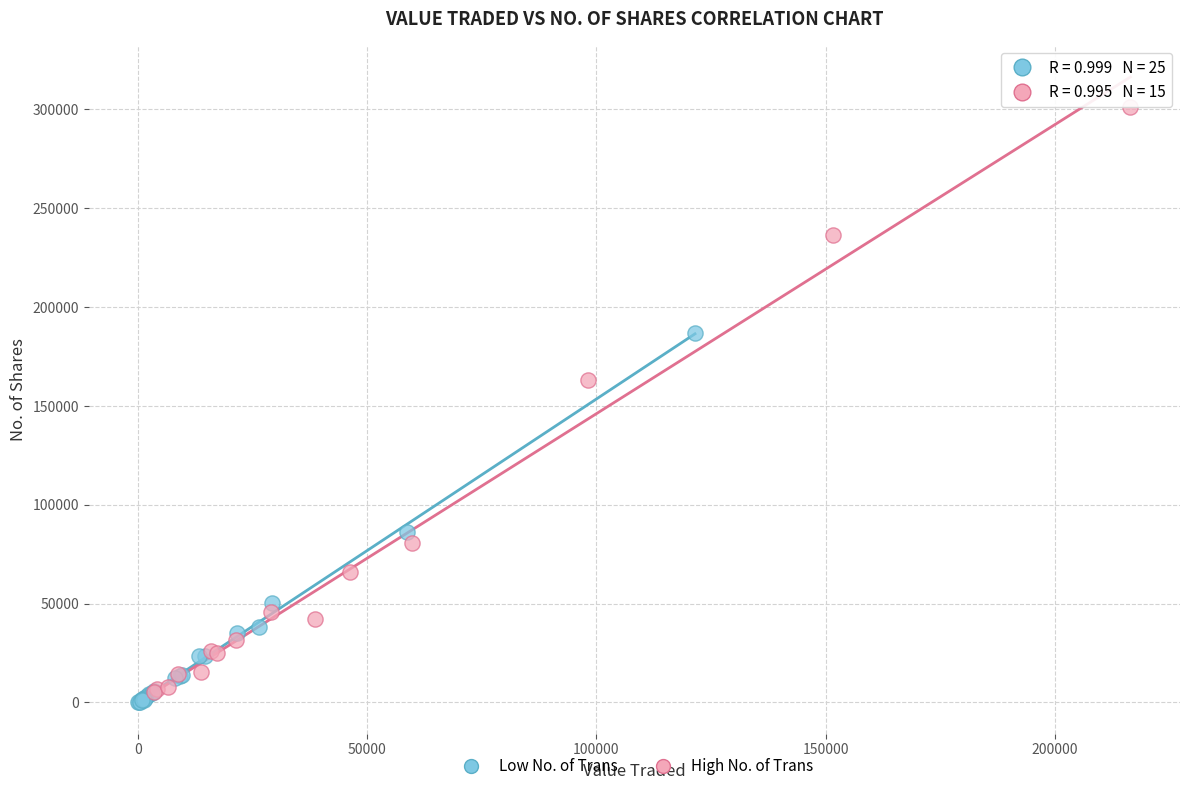

Which series has the largest Y range (max minus min)?

High No. of Trans